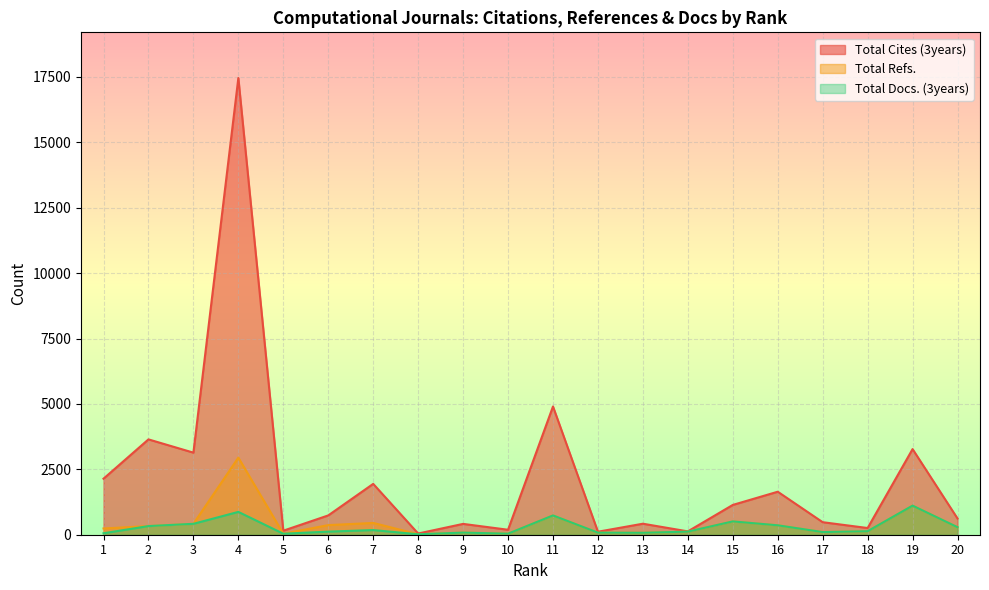

Which series has the largest total across all categories?

Total Cites (3years)